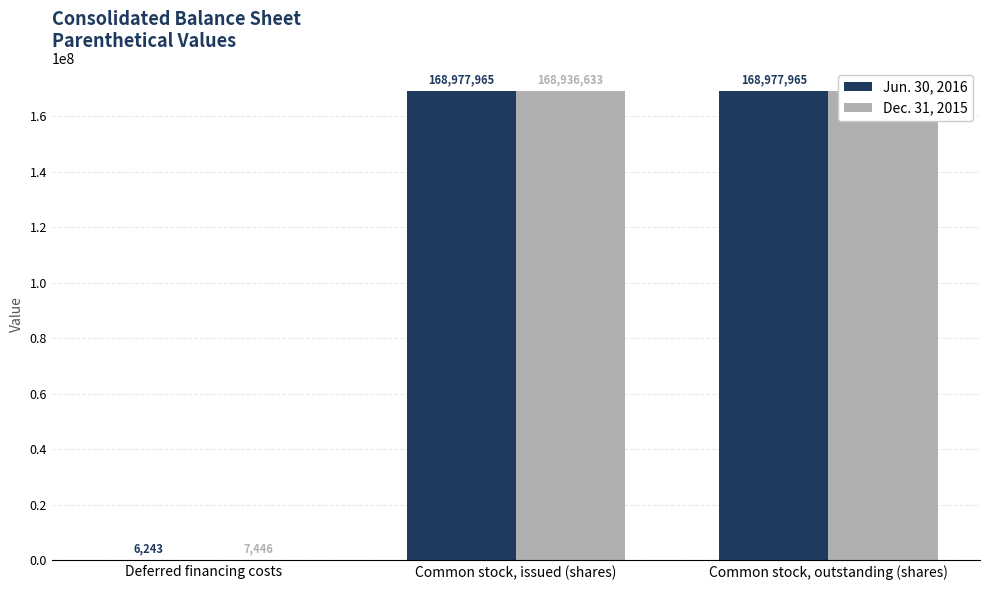

What is the difference between the maximum and minimum values in the Jun. 30, 2016 series?

168971722